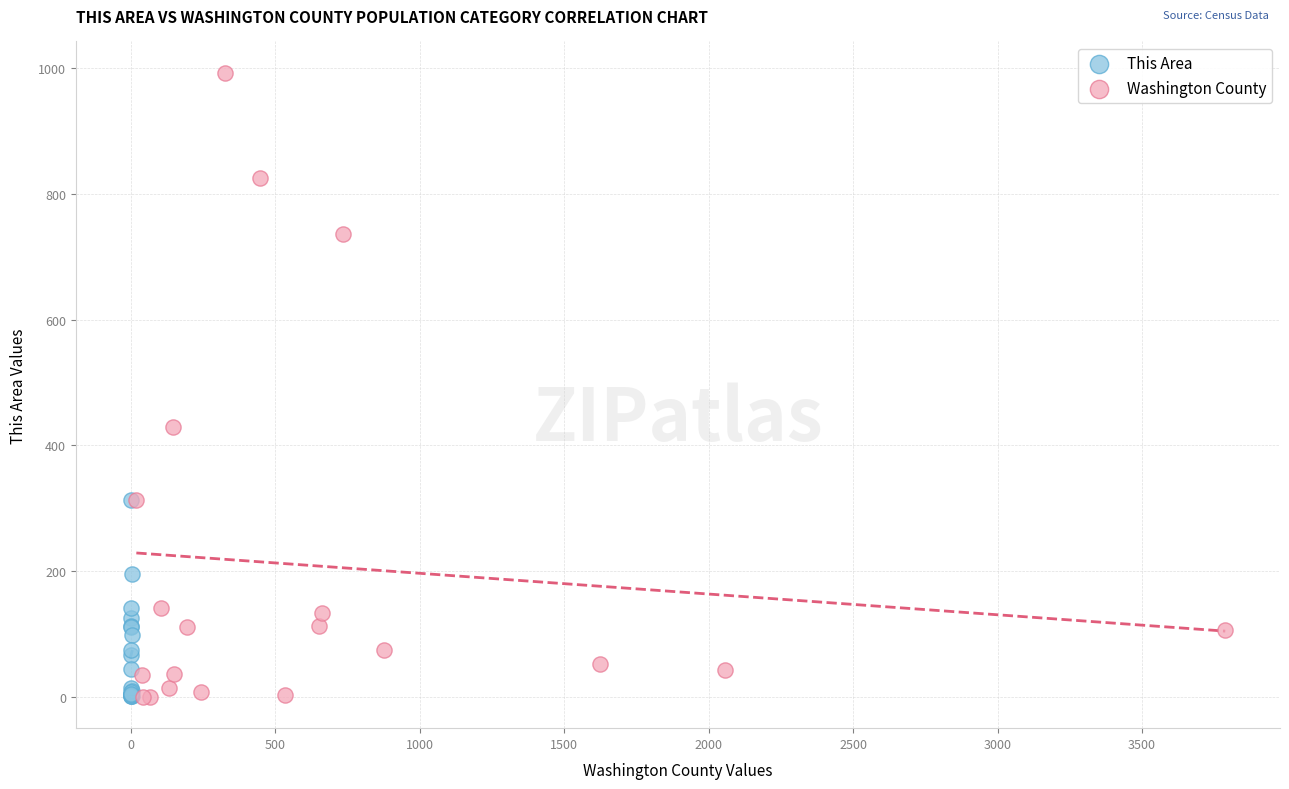

Which series contains the highest Y value?

Washington County